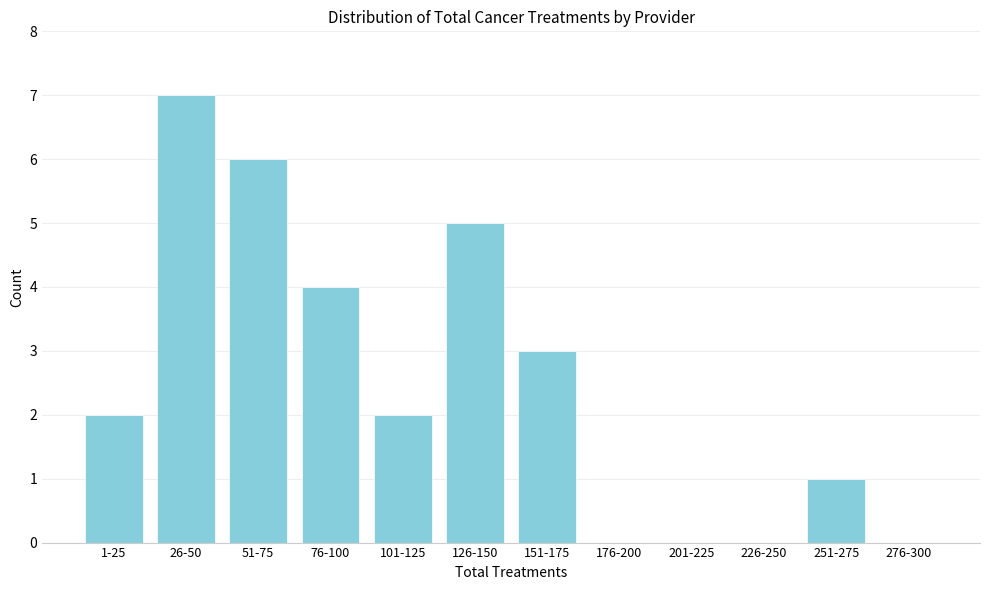

Reading right to left, transcribe all the data shown in this chart.

276-300=0	251-275=1	226-250=0	201-225=0	176-200=0	151-175=3	126-150=5	101-125=2	76-100=4	51-75=6	26-50=7	1-25=2